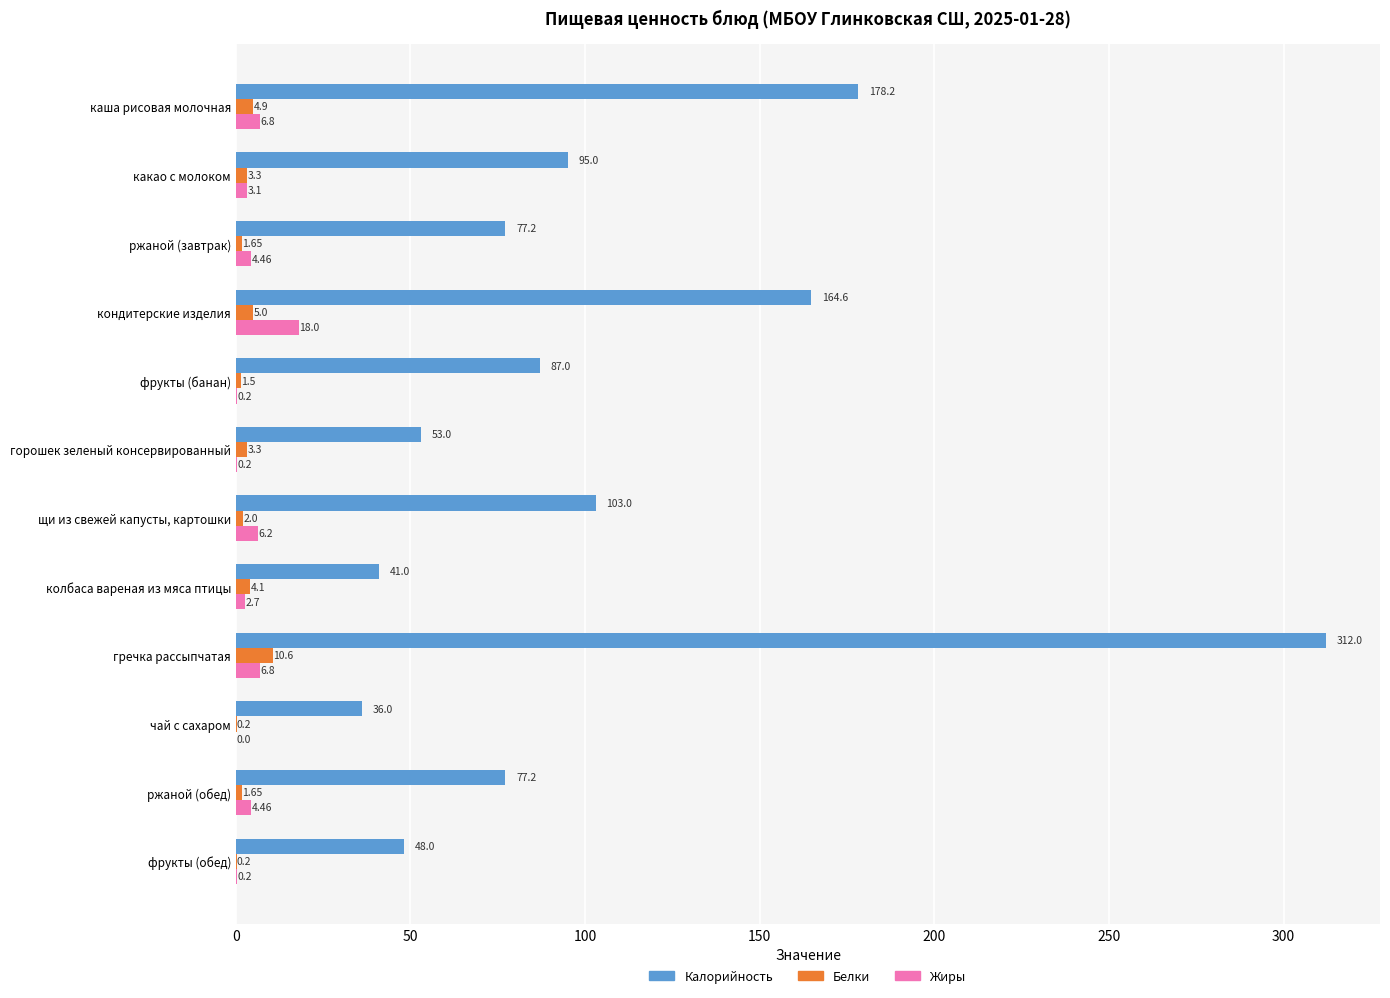

Is the value of Жиры at каша рисовая молочная greater than the value of Калорийность at фрукты (обед)?

No